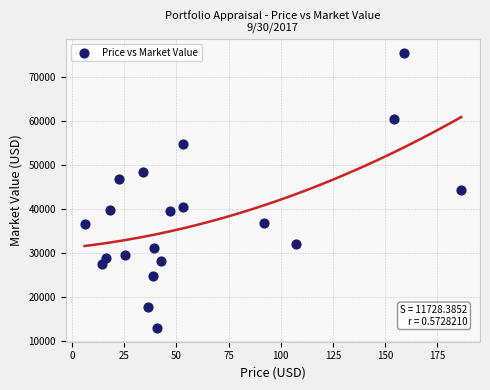

What is the range of X values (max minus min)?

180.4